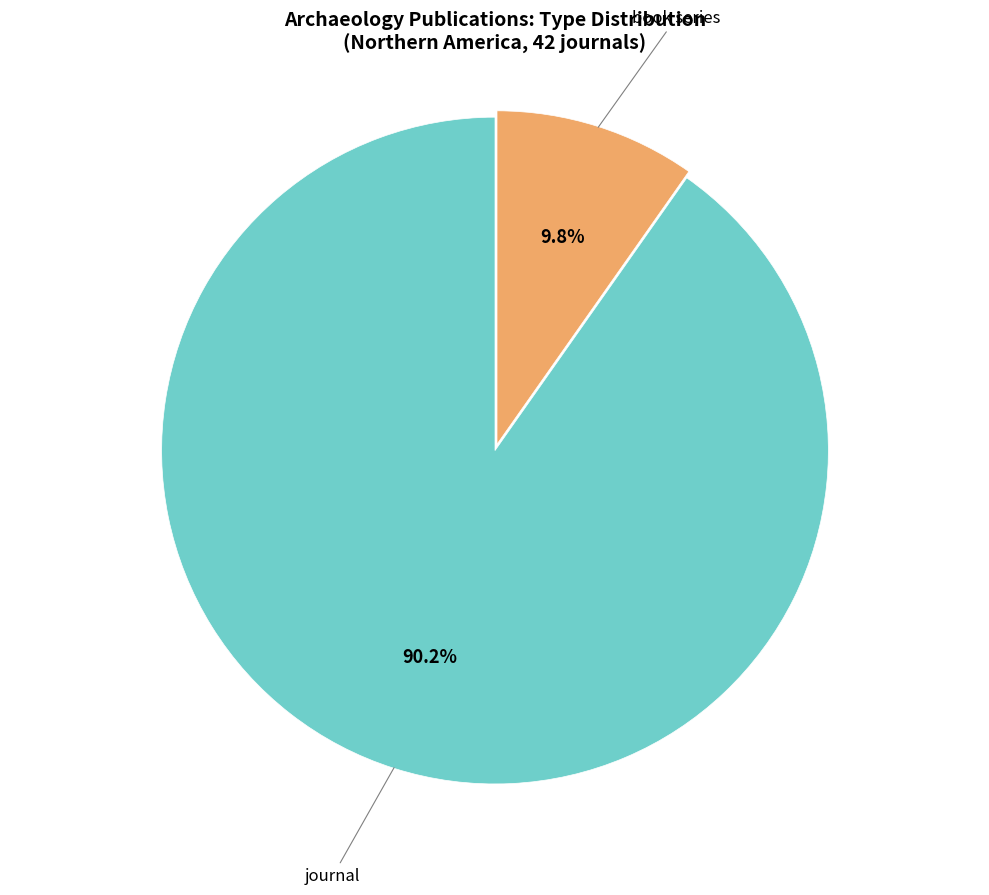

Rank the categories by value from highest to lowest.

journal, book series